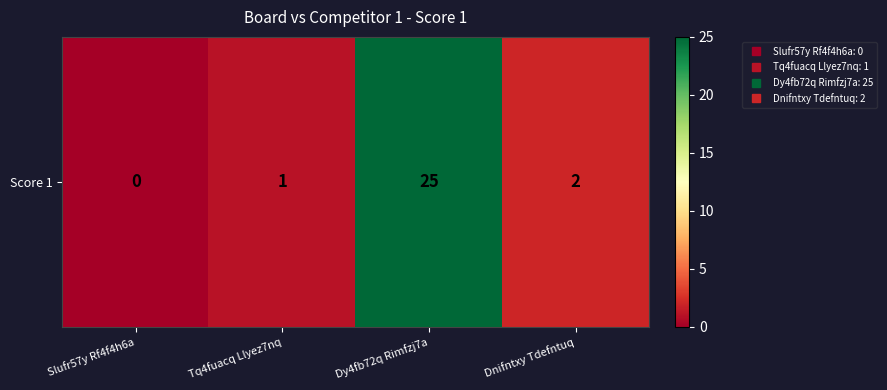

What is the change in value from Tq4fuacq Llyez7nq to Dnifntxy Tdefntuq?

+1